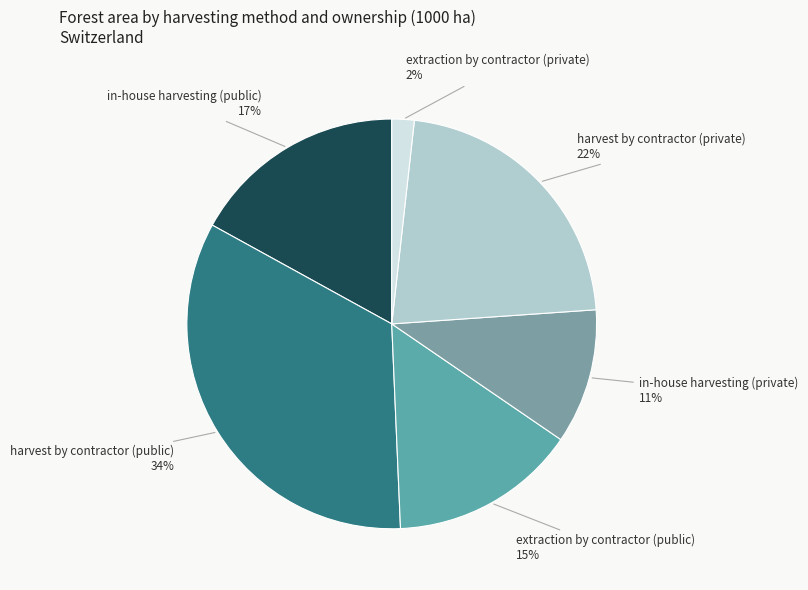

Is it true that in-house harvesting (private) is 23% of the pie?

False